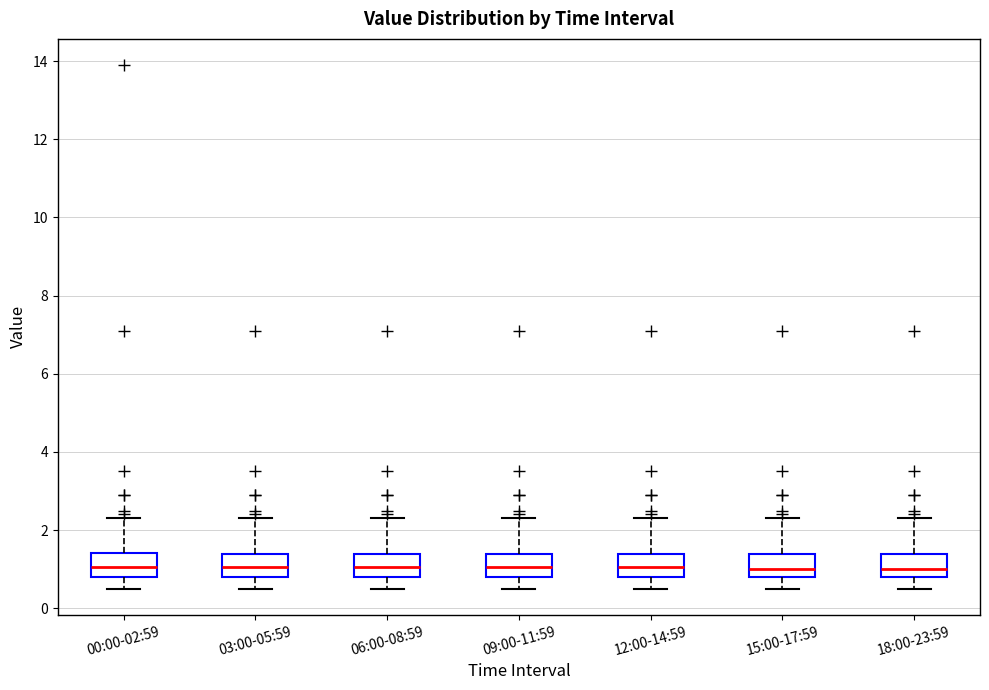

Reading left to right, transcribe this box plot: for each box, give where its median line is, the range the box spans, and where its two whiskers end, as read against the y-axis. The values are not printed on the chart, so give them approximately, as read against the axis.

00:00-02:59: median 1.0, box 0.8 to 1.4, whiskers 0.6 to 2.4
03:00-05:59: median 1.0, box 0.8 to 1.4, whiskers 0.6 to 2.4
06:00-08:59: median 1.0, box 0.8 to 1.4, whiskers 0.6 to 2.4
09:00-11:59: median 1.0, box 0.8 to 1.4, whiskers 0.6 to 2.4
12:00-14:59: median 1.0, box 0.8 to 1.4, whiskers 0.6 to 2.4
15:00-17:59: median 1.0, box 0.8 to 1.4, whiskers 0.6 to 2.4
18:00-23:59: median 1.0, box 0.8 to 1.4, whiskers 0.6 to 2.4